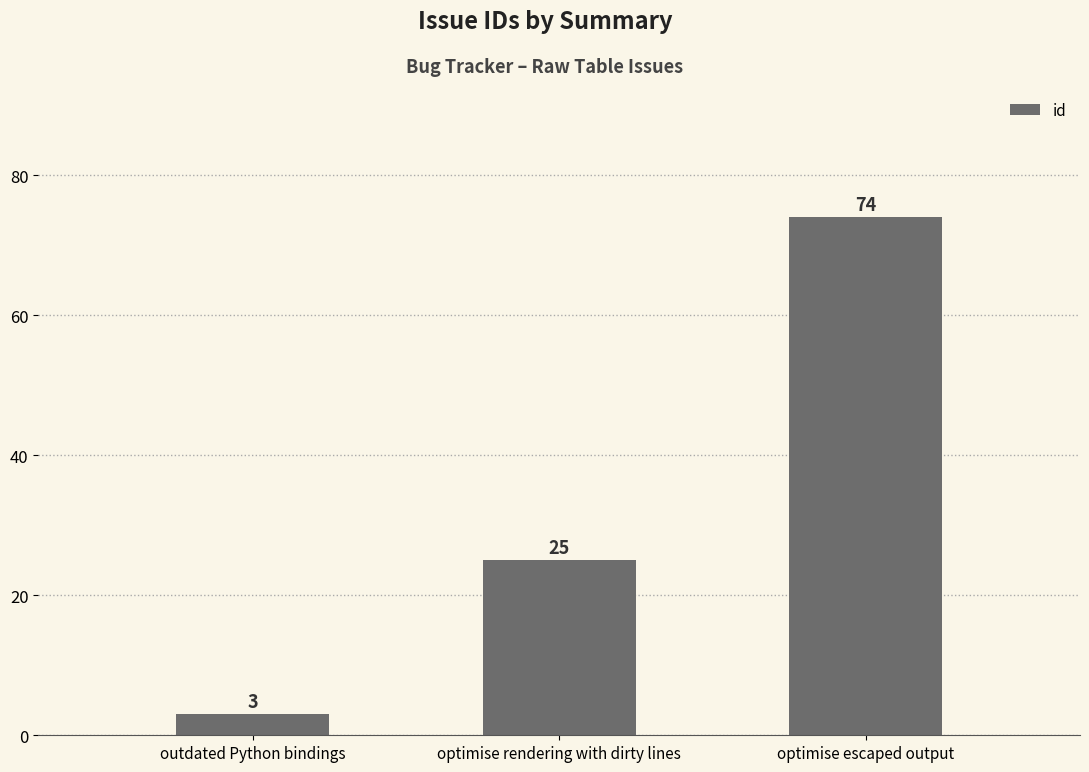

Rank the categories by value from highest to lowest.

optimise escaped output, optimise rendering with dirty lines, outdated Python bindings